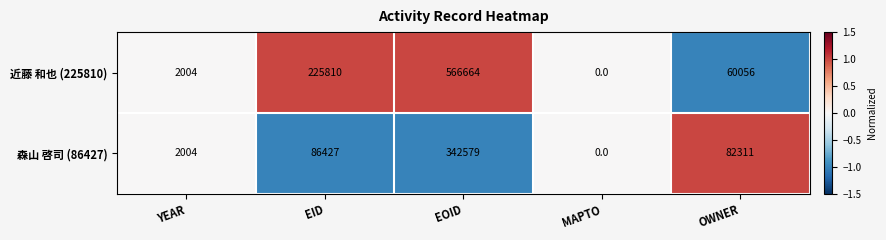

What is the sum of all 近藤 和也 (225810) values?

854534